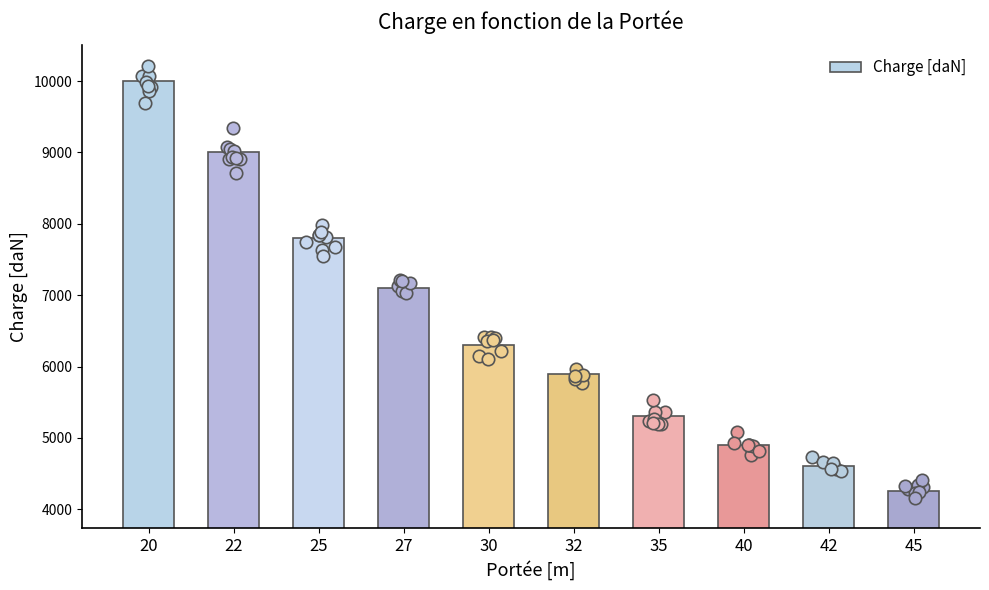

What is the ratio of the value at 22 to the value at 27?

1.3